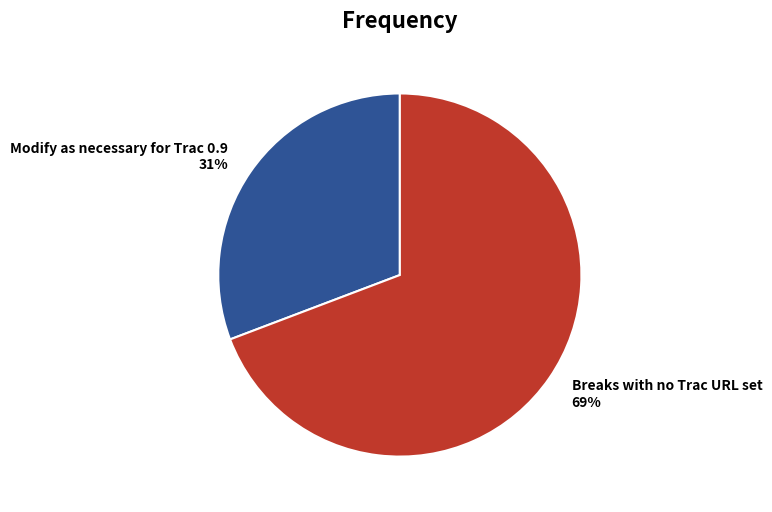

Approximately how many times larger is the value at Modify as necessary for Trac 0.9 compared to Breaks with no Trac URL set?

0.4